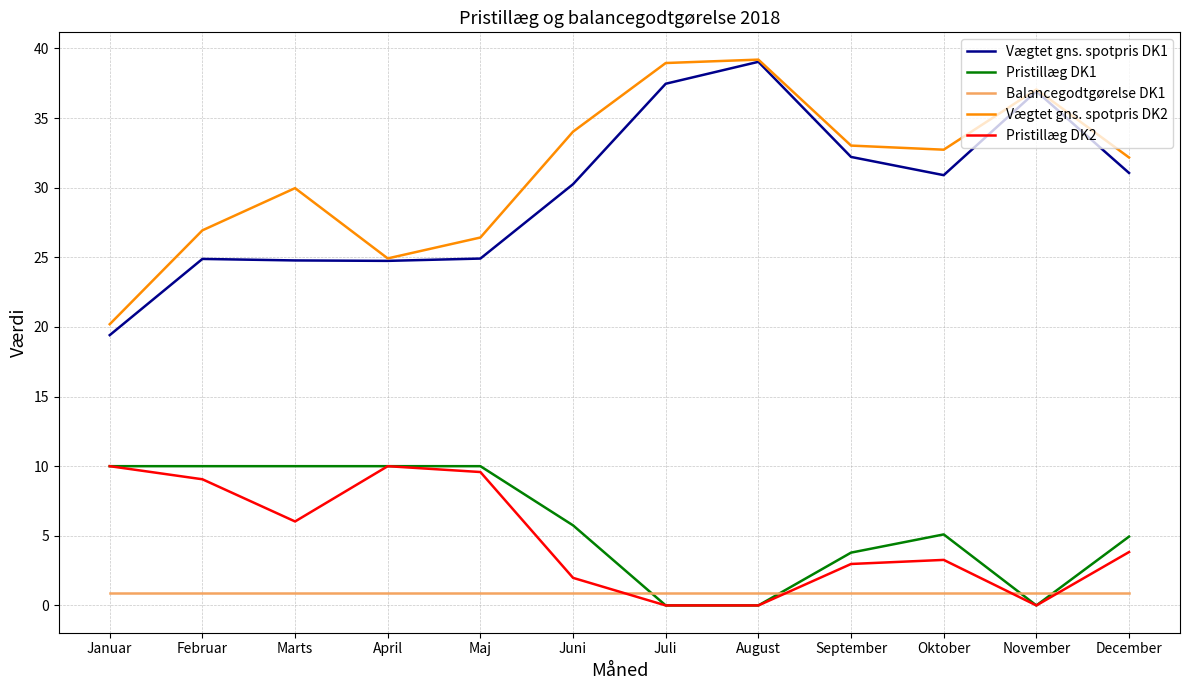

The value of Pristillæg DK2 at Marts is 6.0. True or false?

True